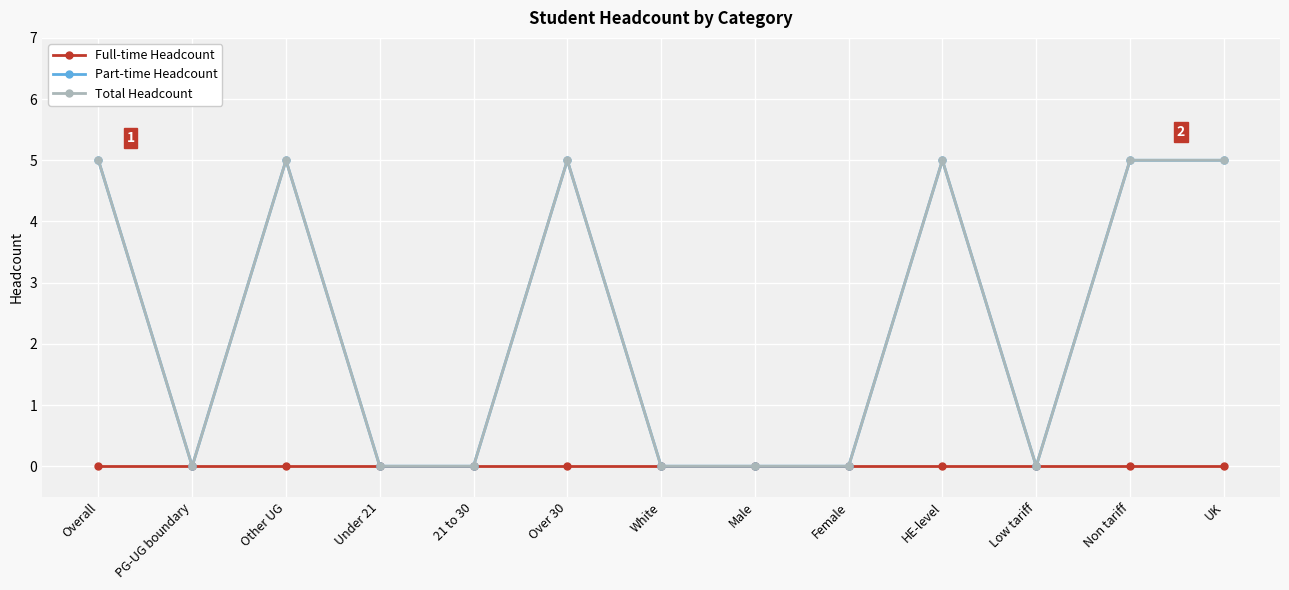

What is the difference between the maximum and minimum values in the Total Headcount series?

5